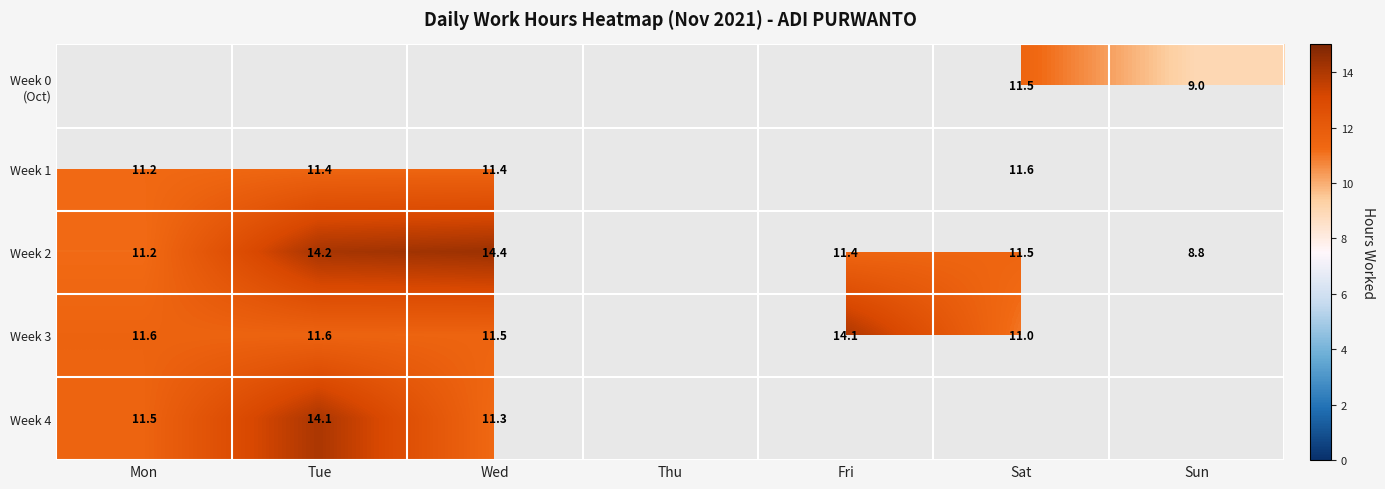

What is the spread (max minus min) of values at Sun?

0.2